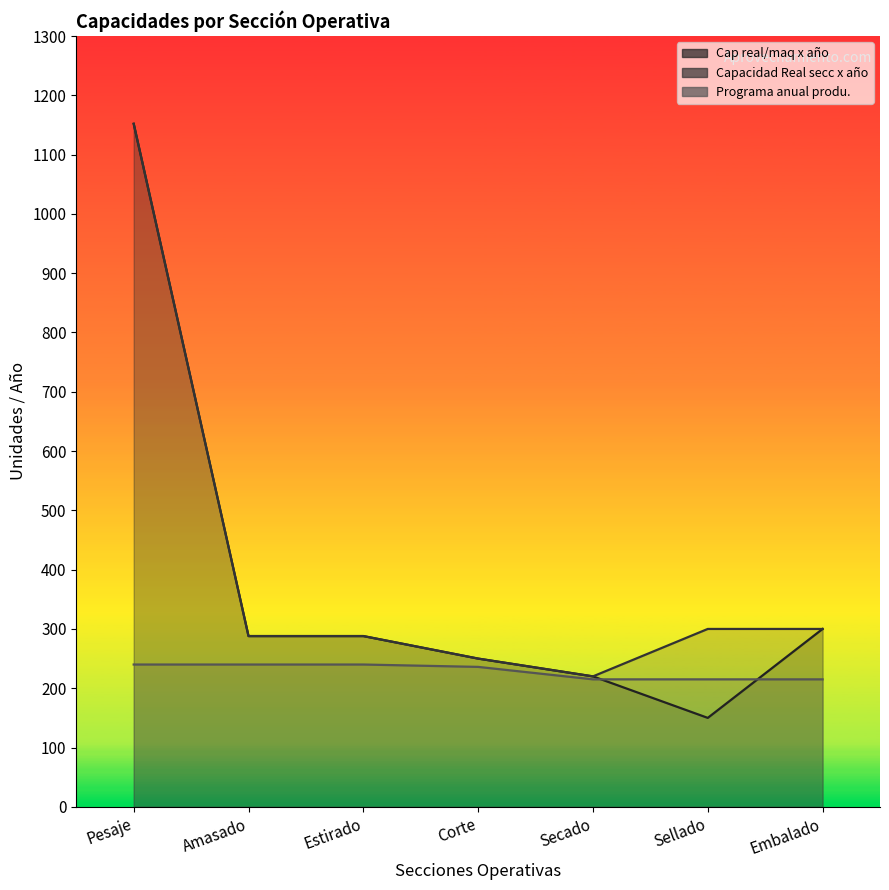

What is the value of the Programa anual produ. point at the 6th from the left?

215